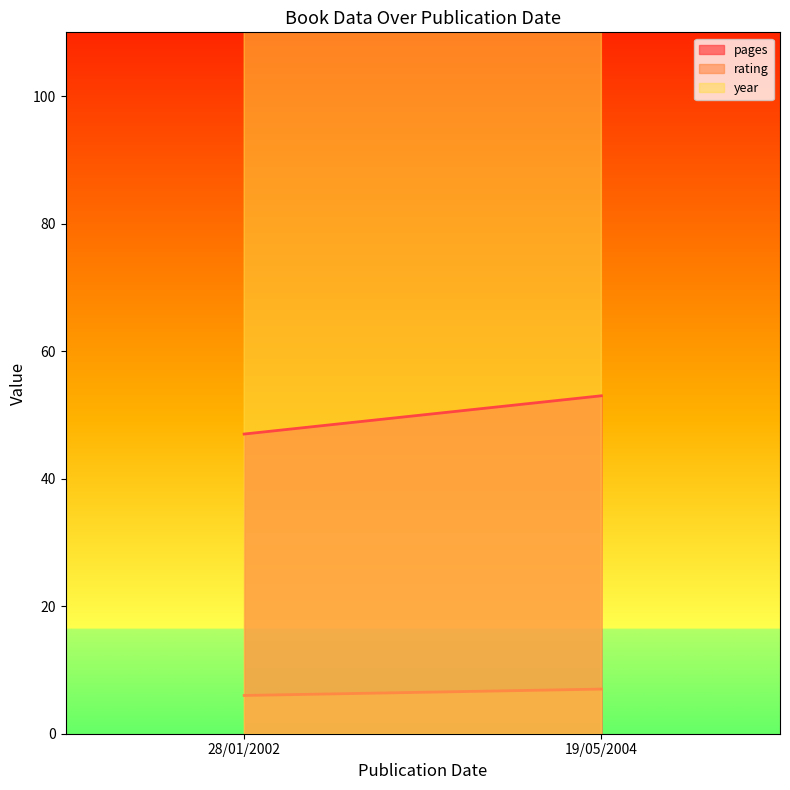

Which has a higher value, 19/05/2004 or 28/01/2002?

19/05/2004